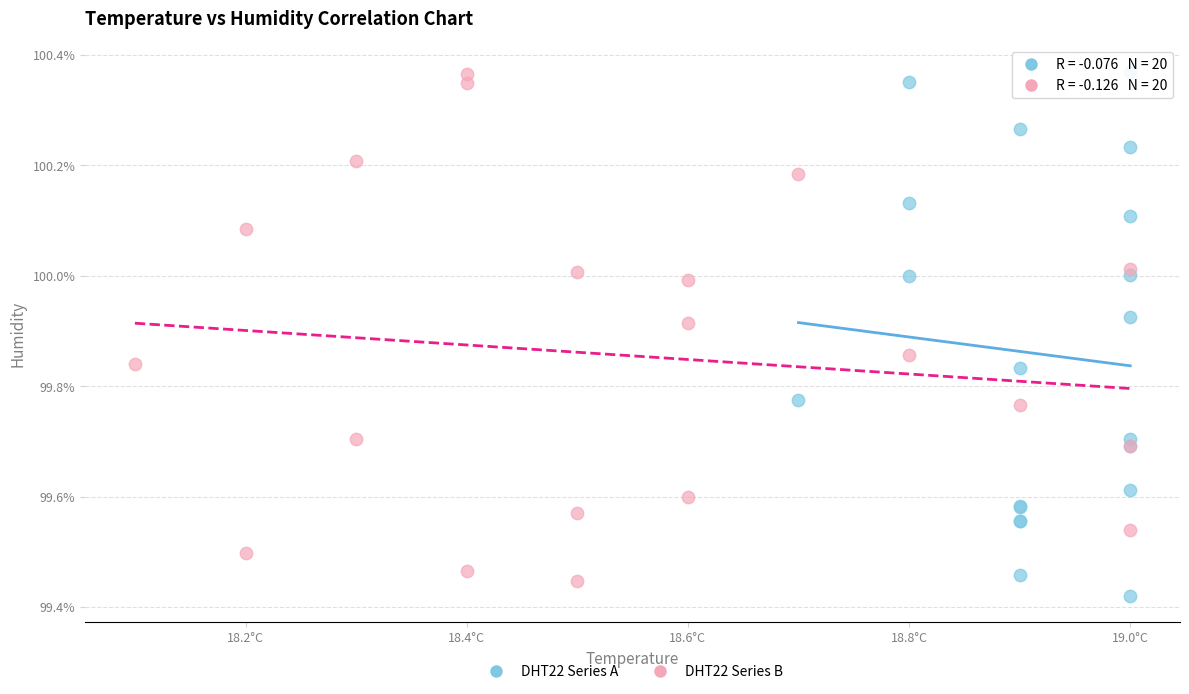

What are all the series names shown in the legend?

DHT22 Series A, DHT22 Series B